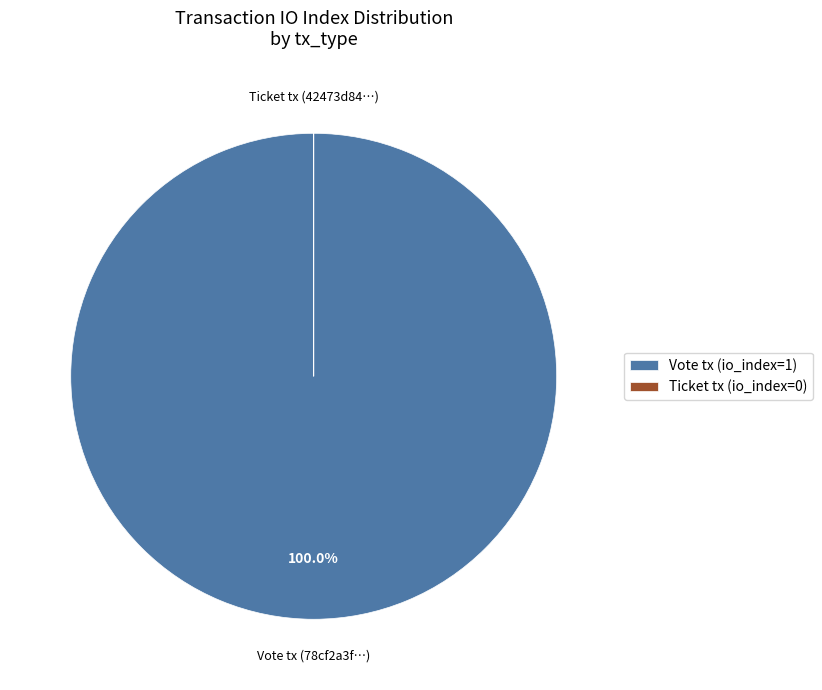

Which category has the biggest portion of the pie?

Vote tx (io_index=1)